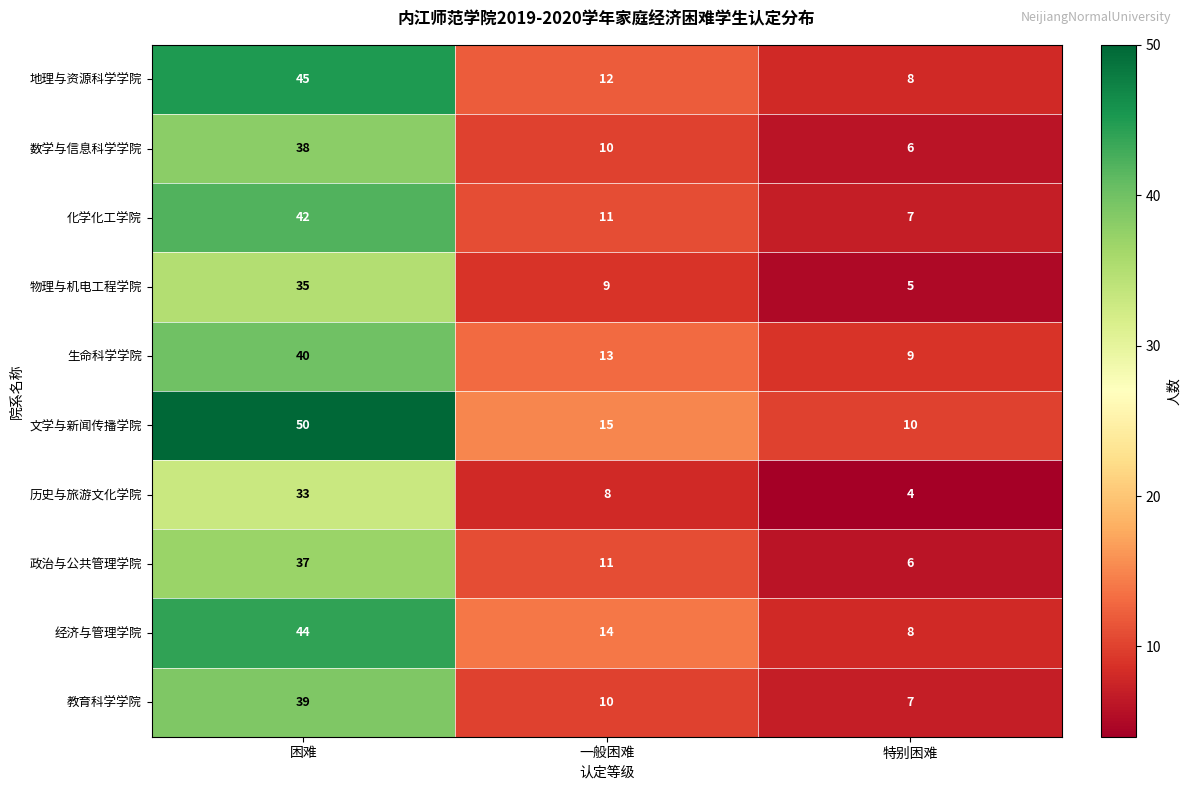

What is the sum of the 数学与信息科学学院 values at 特别困难 and 困难?

44